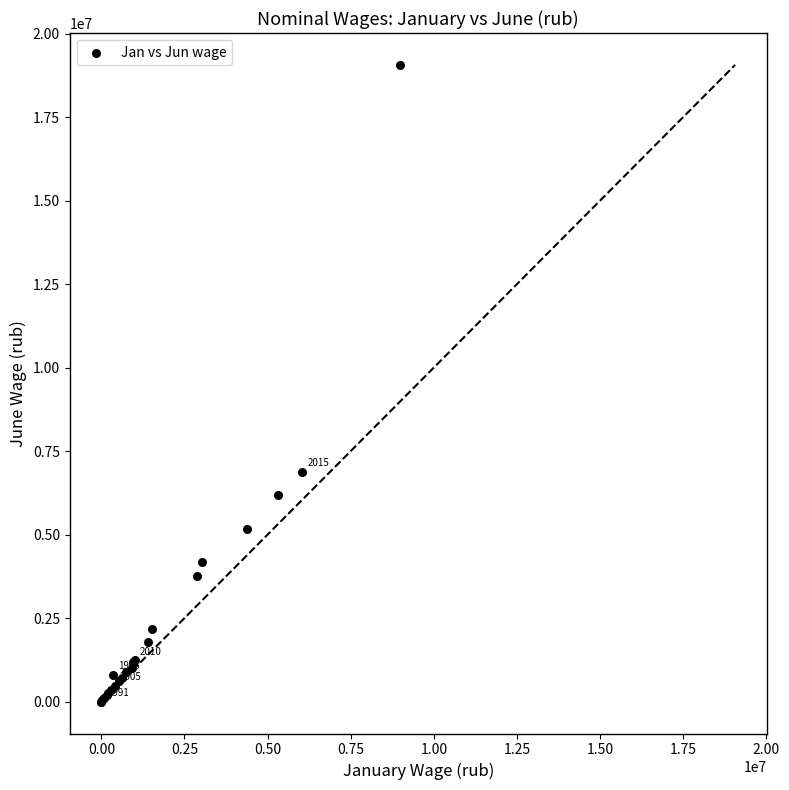

What Y value in the scatter plot is closest to 9531127?

6883744